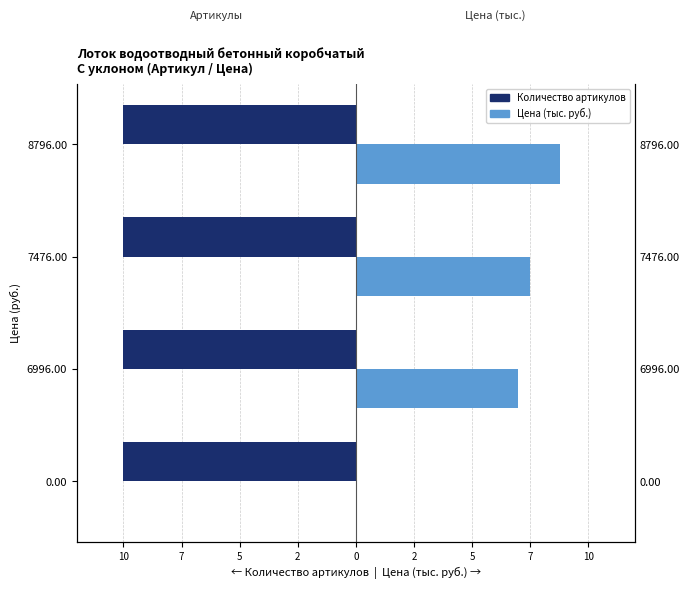

The Цена (тыс. руб.) series shows 0.0 at 0.00. True or false?

True